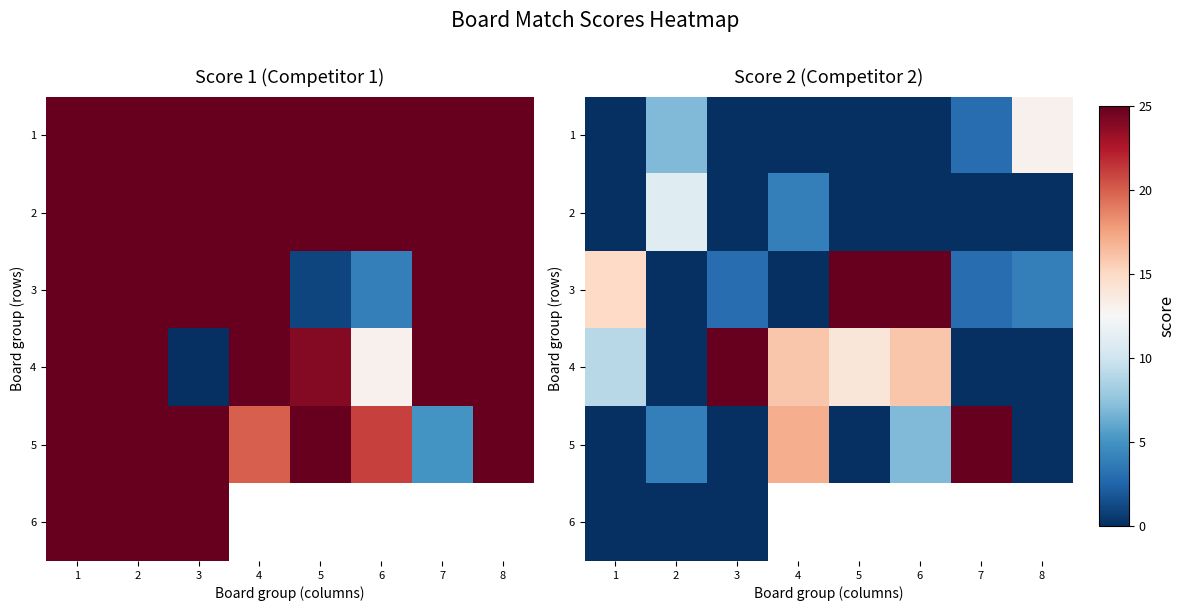

Which category has the highest value in the 4 series?

3